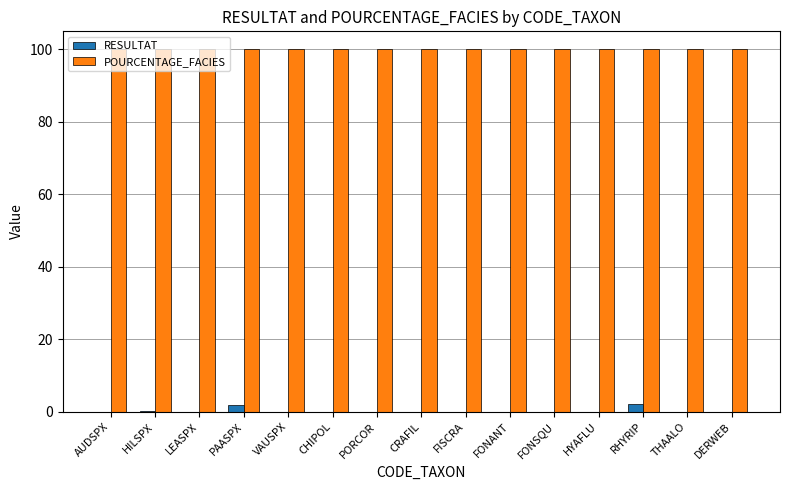

What is the sum of all POURCENTAGE_FACIES values?

1500.0